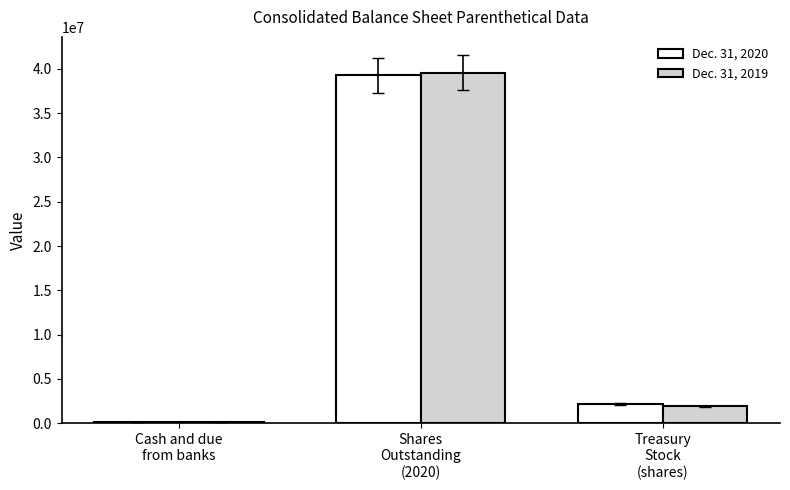

Reading left to right, transcribe all the data shown in this chart.

Dec. 31, 2020: Cash and due
from banks=158903	Shares
Outstanding
(2020)=39298007	Treasury
Stock
(shares)=2151437
Dec. 31, 2019: Cash and due
from banks=124491	Shares
Outstanding
(2020)=39560304	Treasury
Stock
(shares)=1889140